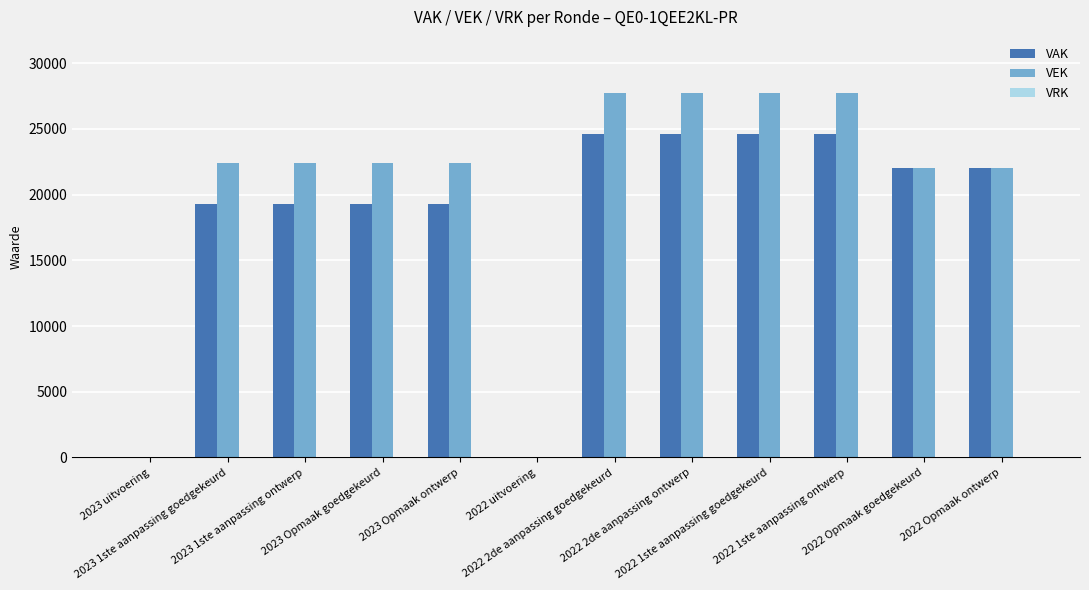

What is the sum of all VAK values?

219744